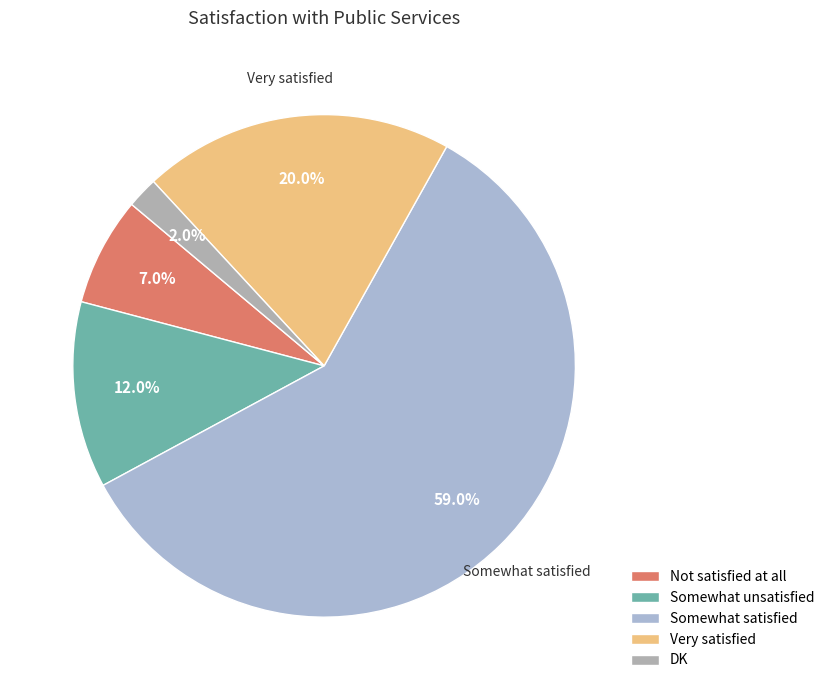

What percentage is the DK slice, to the nearest percent?

2%